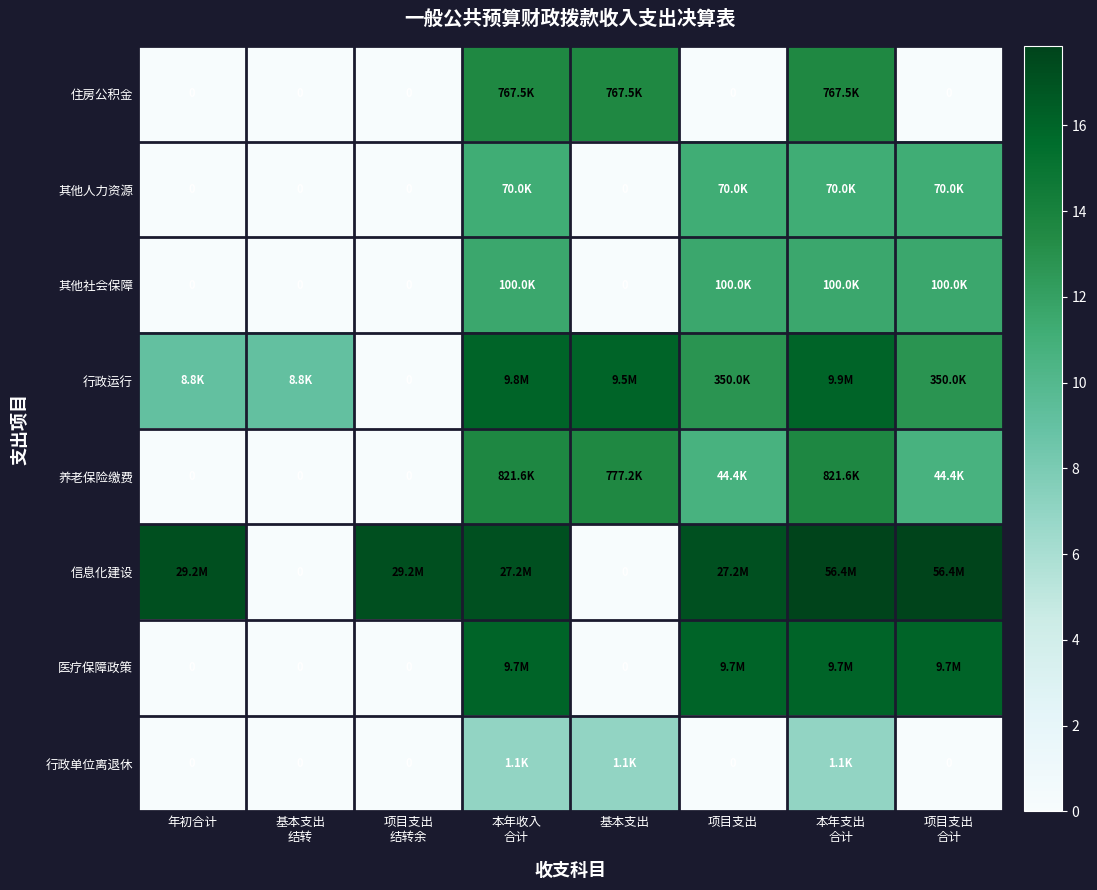

Which category has the lowest value across all series?

年初合计